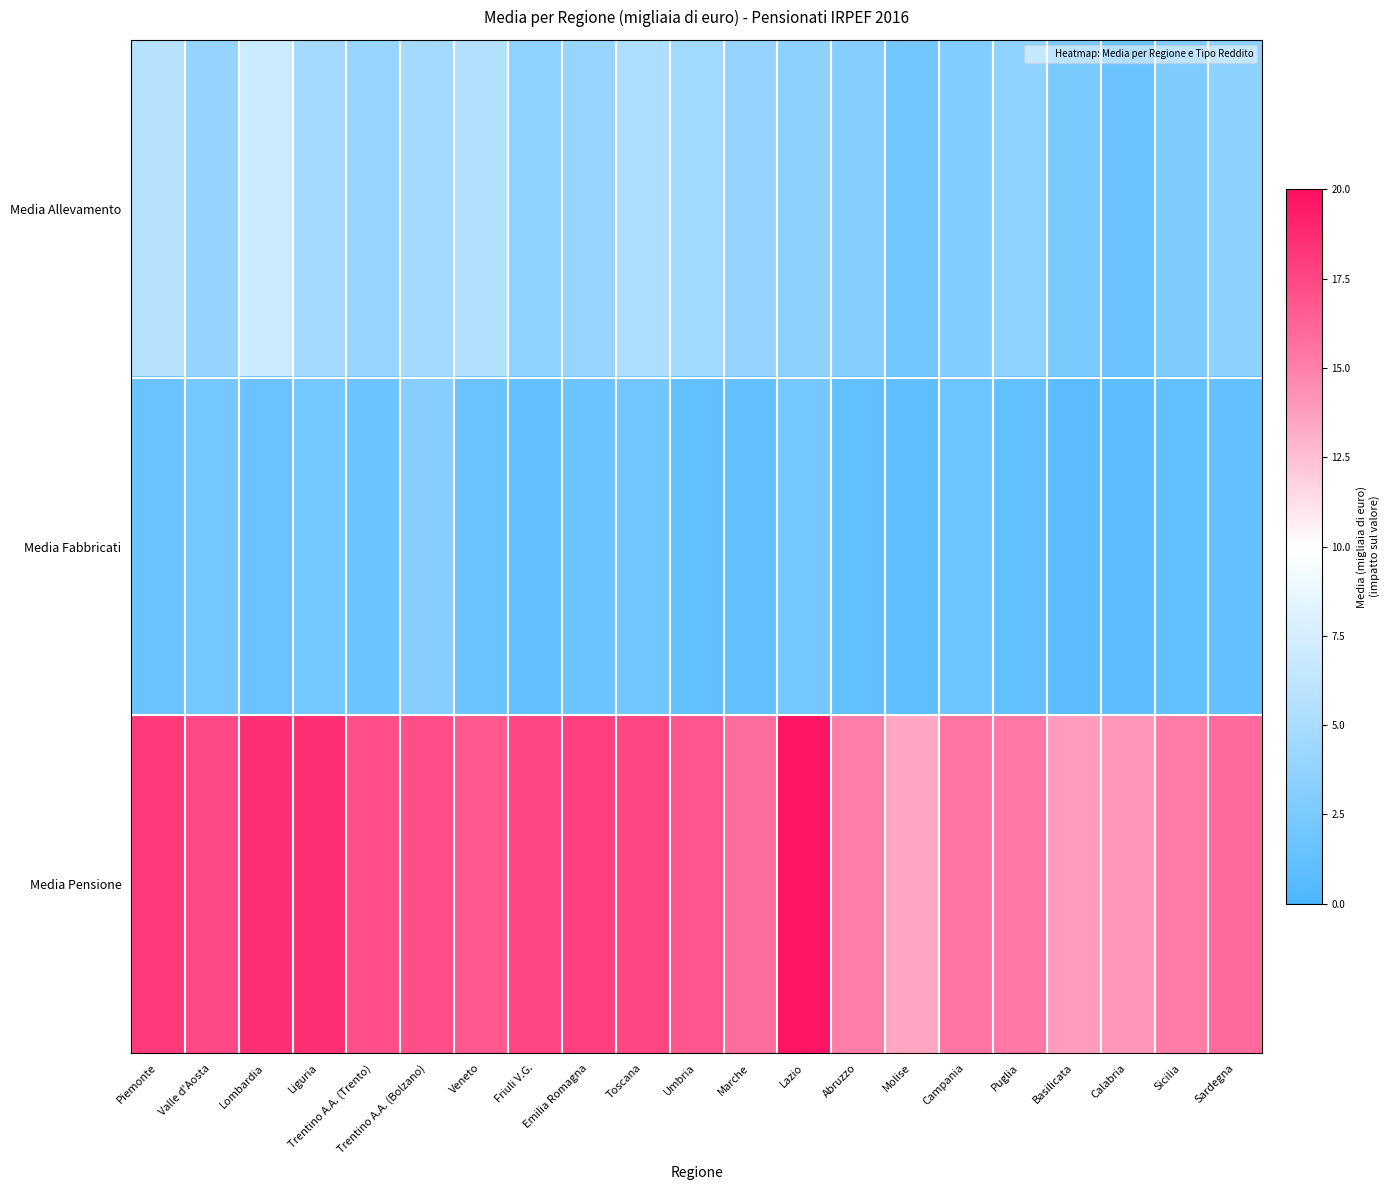

What is the difference between the highest and lowest values at Veneto?

15.2